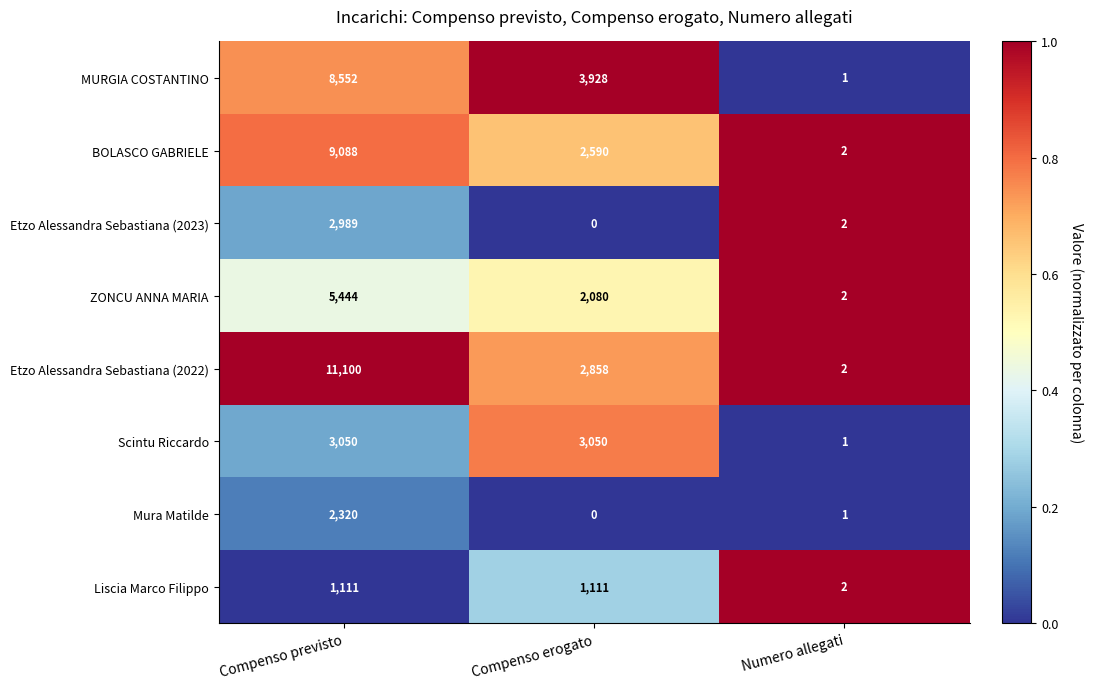

Which series has the largest total across all categories?

Etzo Alessandra Sebastiana (2022)